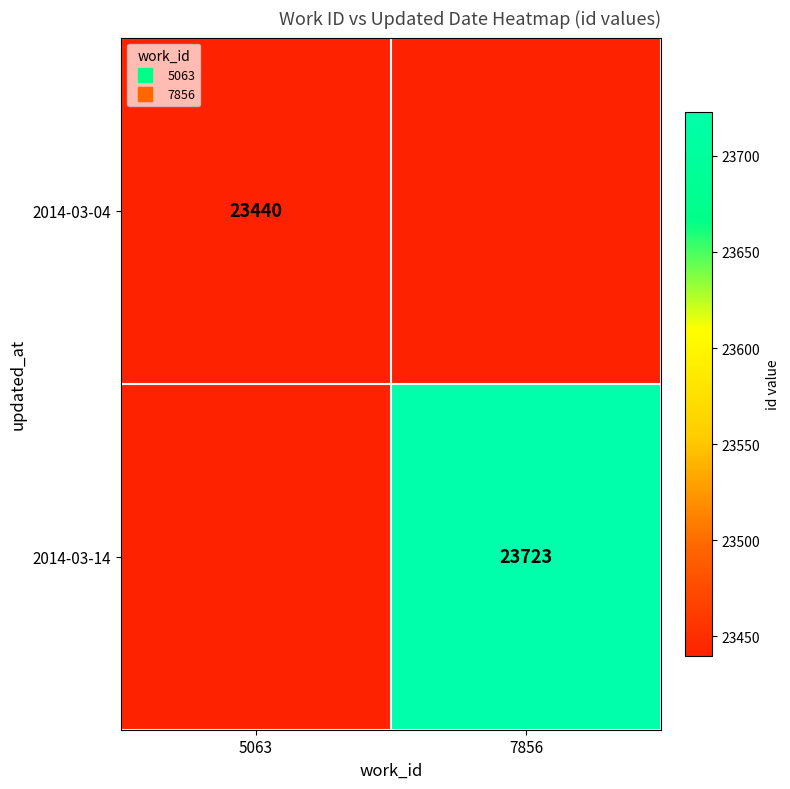

What is the greatest value displayed?

23723.0